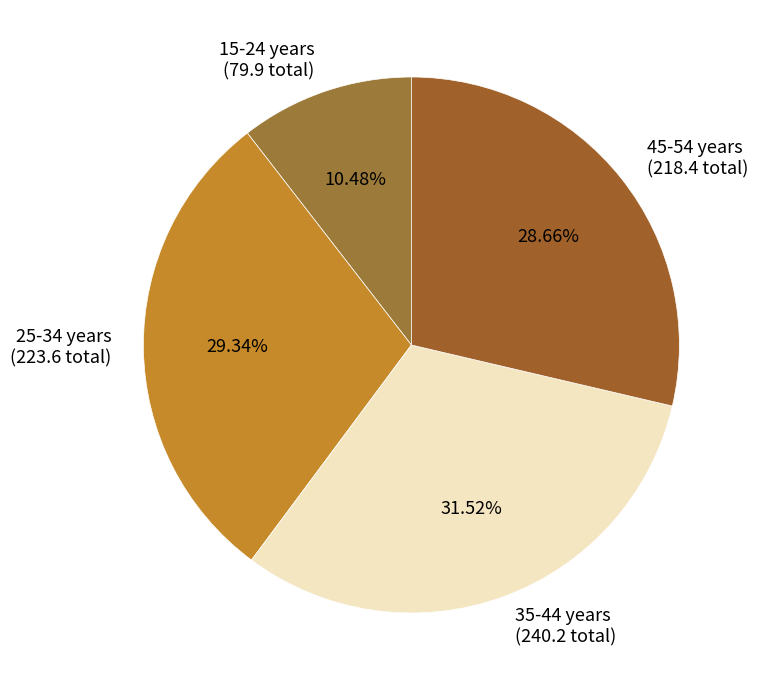

Count the number of slices in the pie.

4